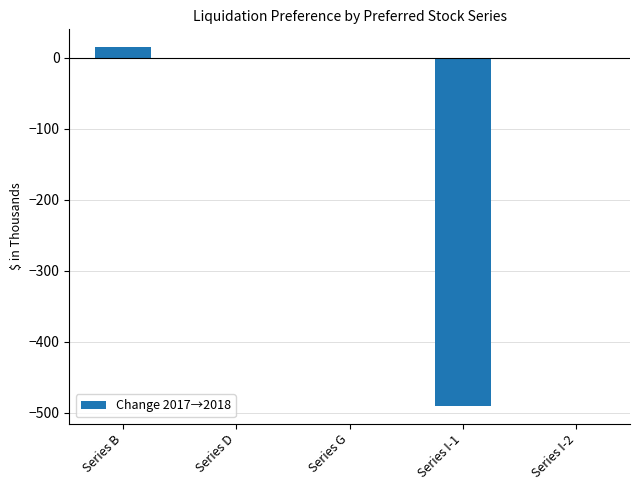

Which label corresponds to the largest value in the chart?

Series B